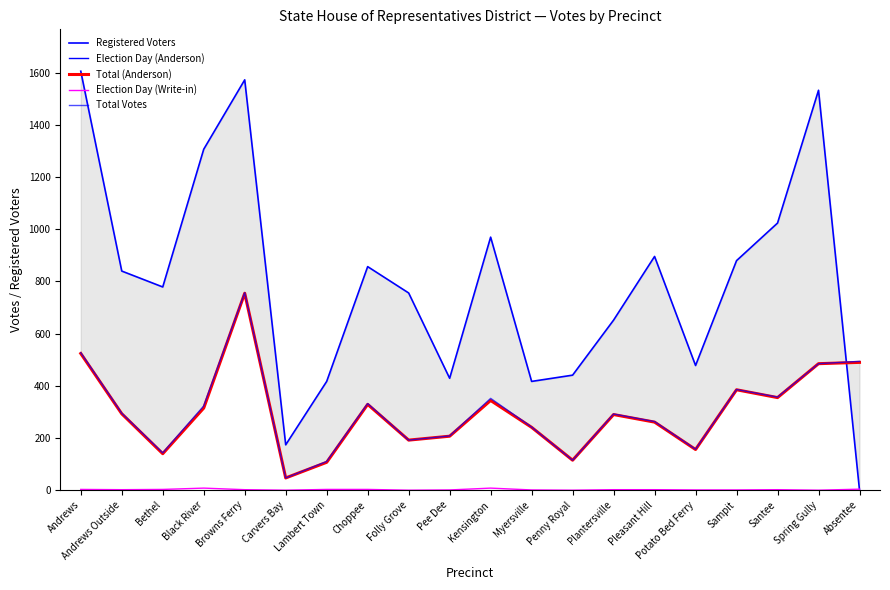

Rank the series at Pee Dee from highest to lowest value.

Registered Voters, Total Votes, Election Day (Anderson), Total (Anderson), Election Day (Write-in)